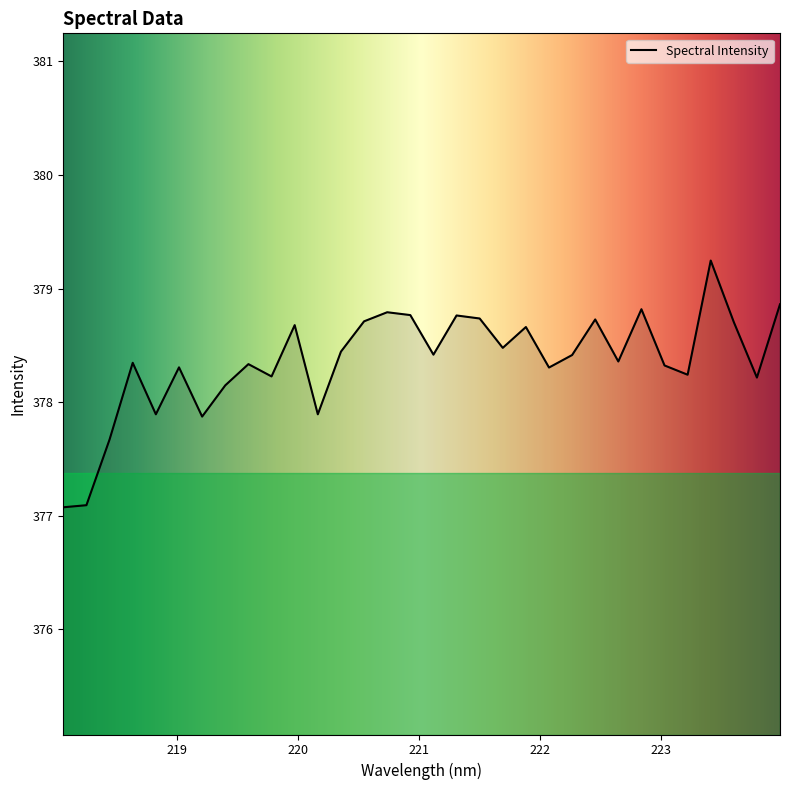

What is the minimum value shown in the chart?

377.1